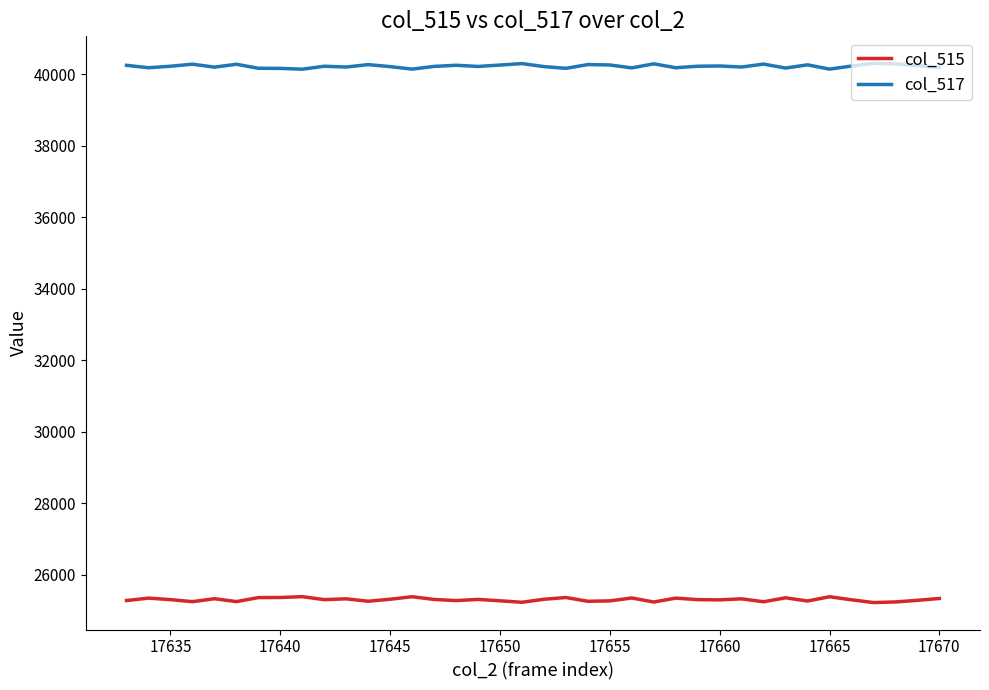

List the series in order of their overall mean, highest first.

col_517, col_515